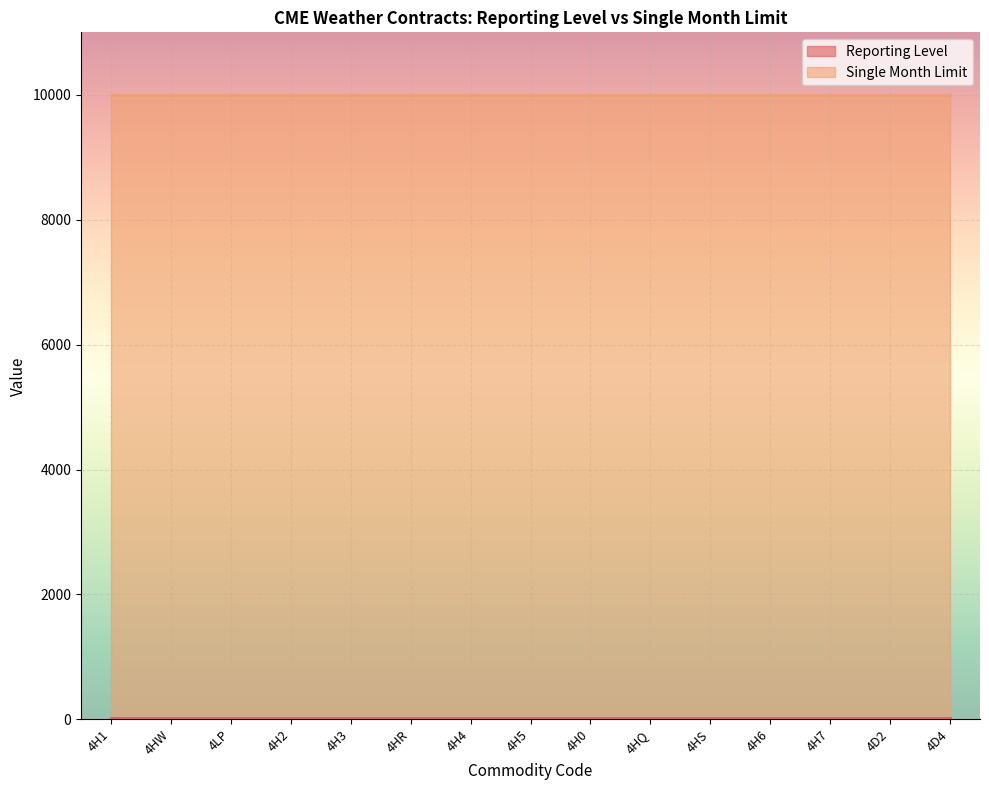

What is the minimum value shown in the chart?

25